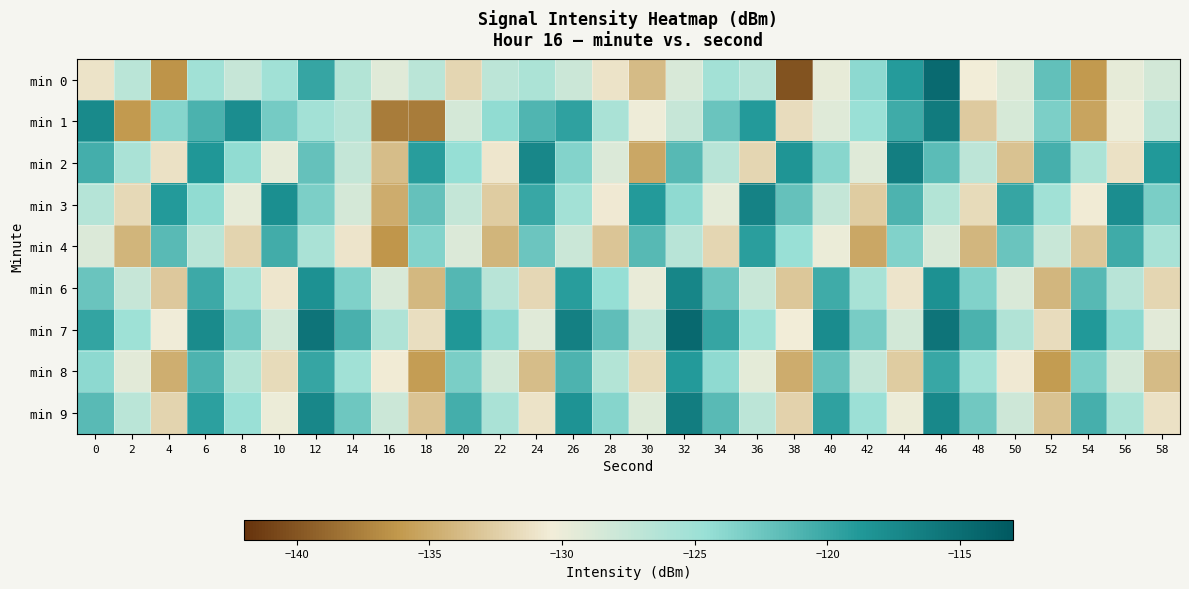

Which series has the largest total across all categories?

min 7